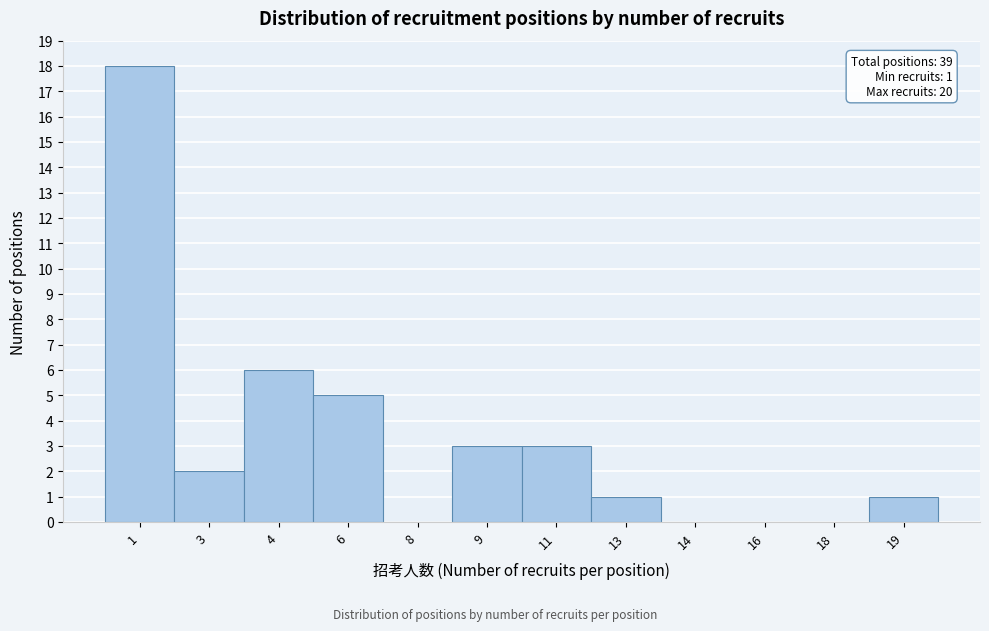

Reading left to right, list all the values displayed in this chart.

1=18	3=2	4=6	6=5	8=0	9=3	11=3	13=1	14=0	16=0	18=0	19=1